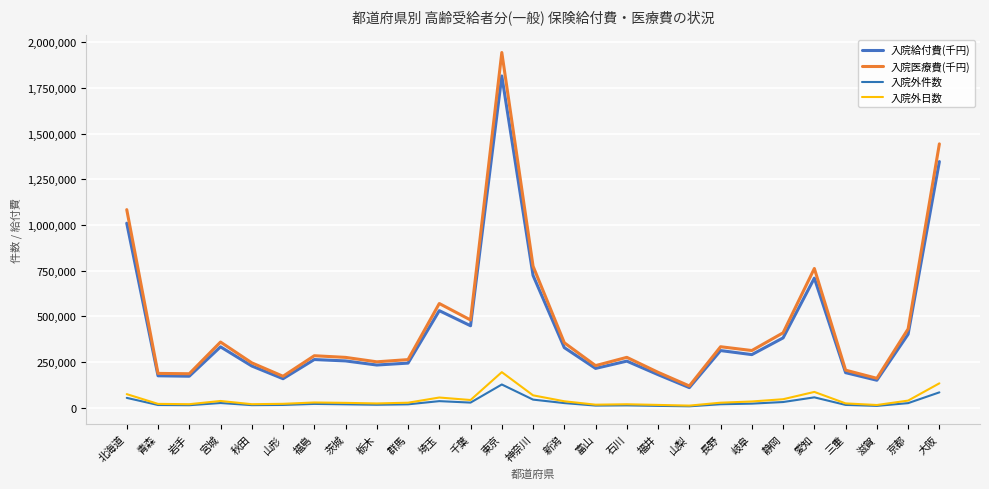

True or false: 入院外件数 has a value of 5413.7 at 新潟.

False